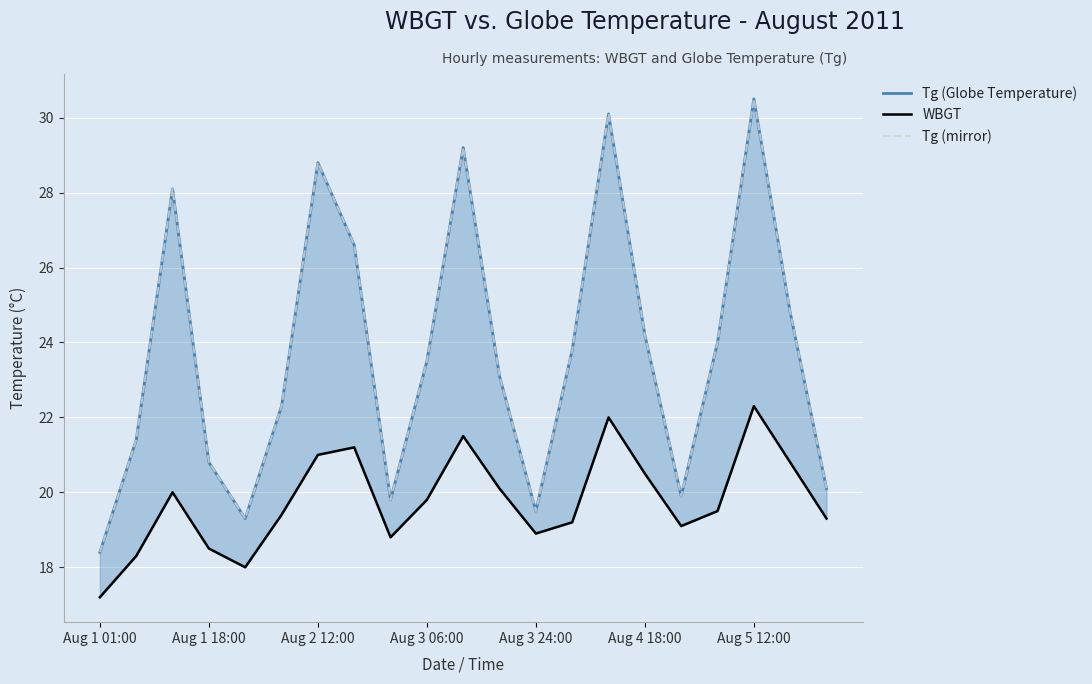

What is the average value of the Tg (Globe Temperature) series?

23.7